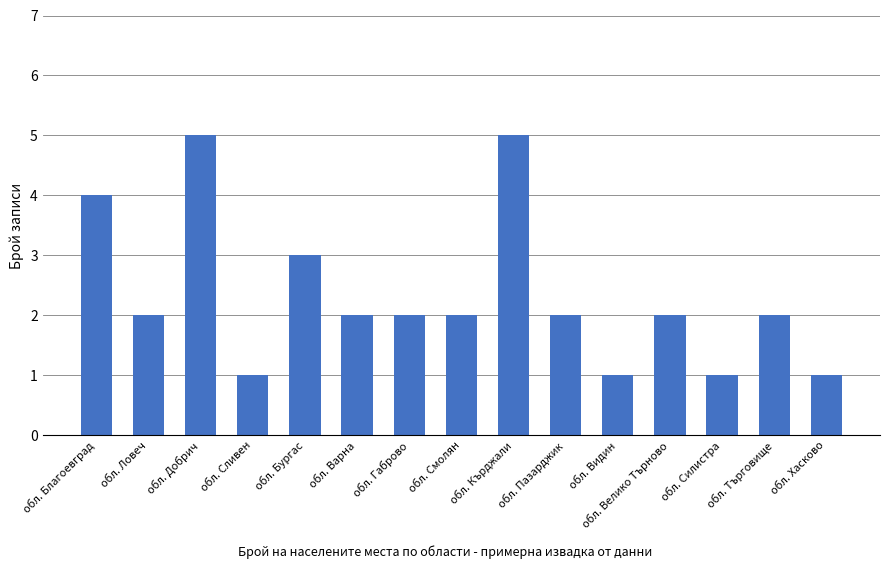

Does the chart contain stacked bars?

No